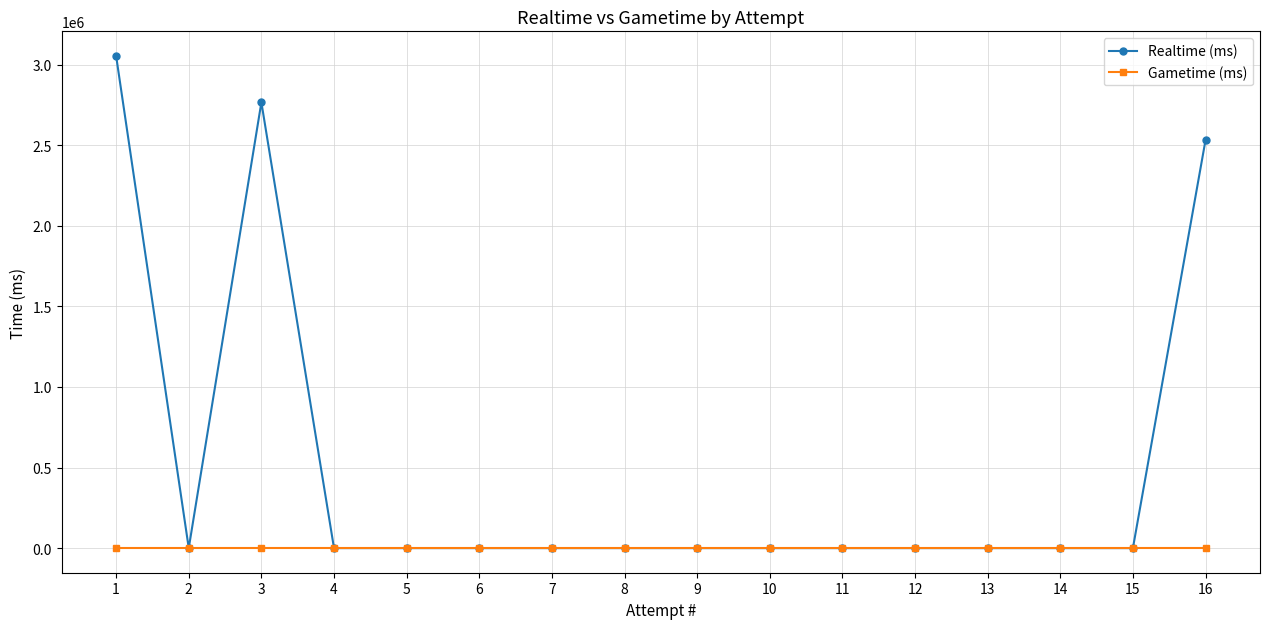

What is the greatest value displayed?

3054531